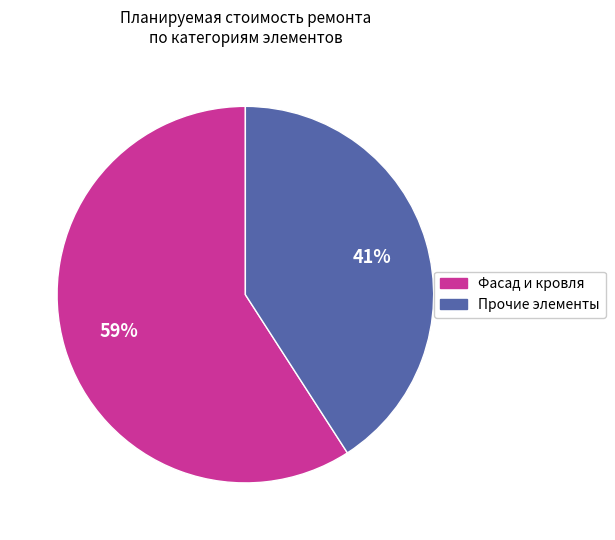

Count the number of slices in the pie.

2